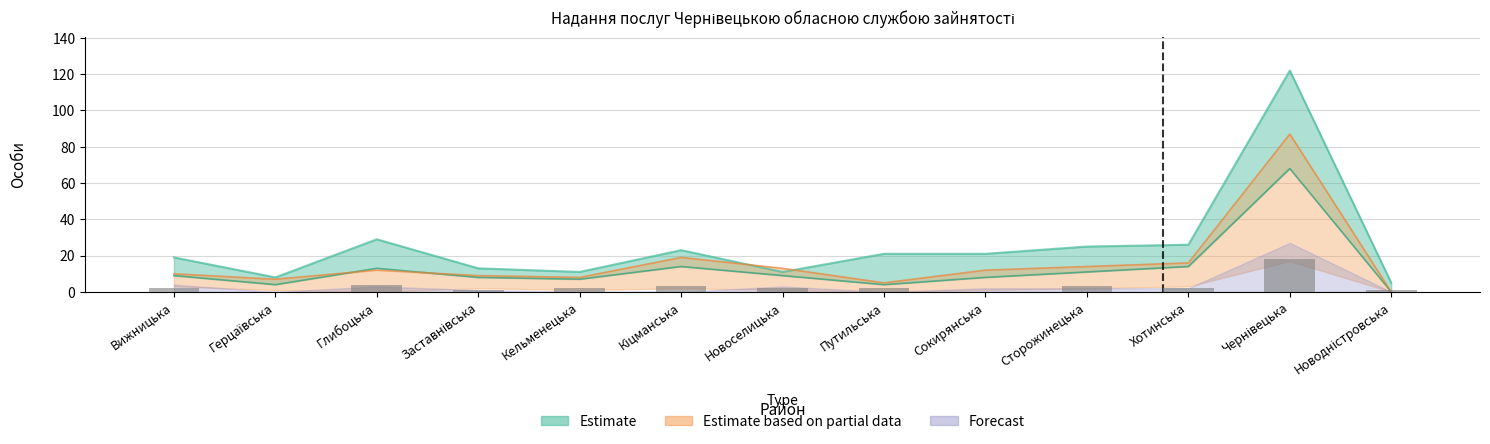

Which has a higher value, Путильська or Хотинська?

Путильська